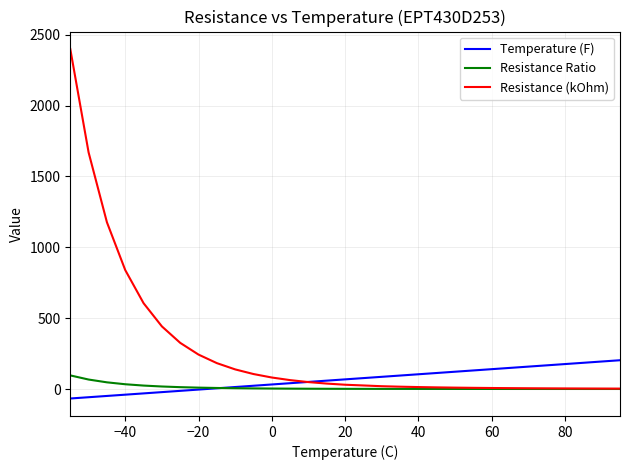

After their last crossing, which series has the higher values: Temperature (F) or Resistance Ratio?

Temperature (F)